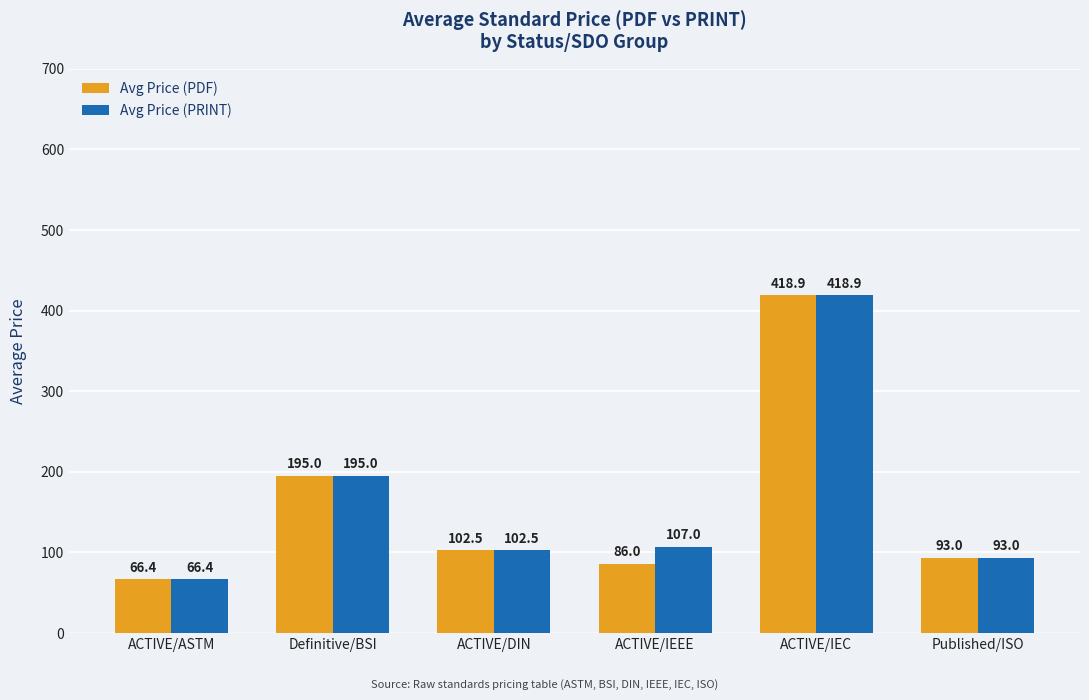

What is the average value of the Avg Price (PRINT) series?

163.8